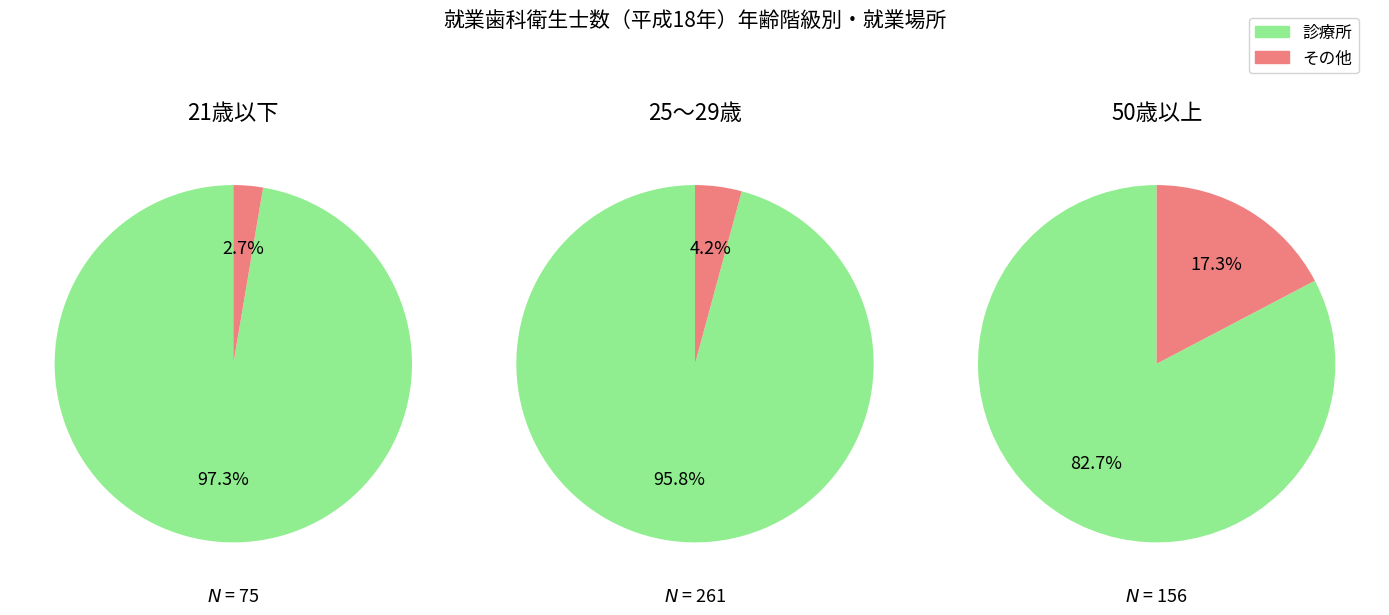

Does any single category account for the majority?

Yes